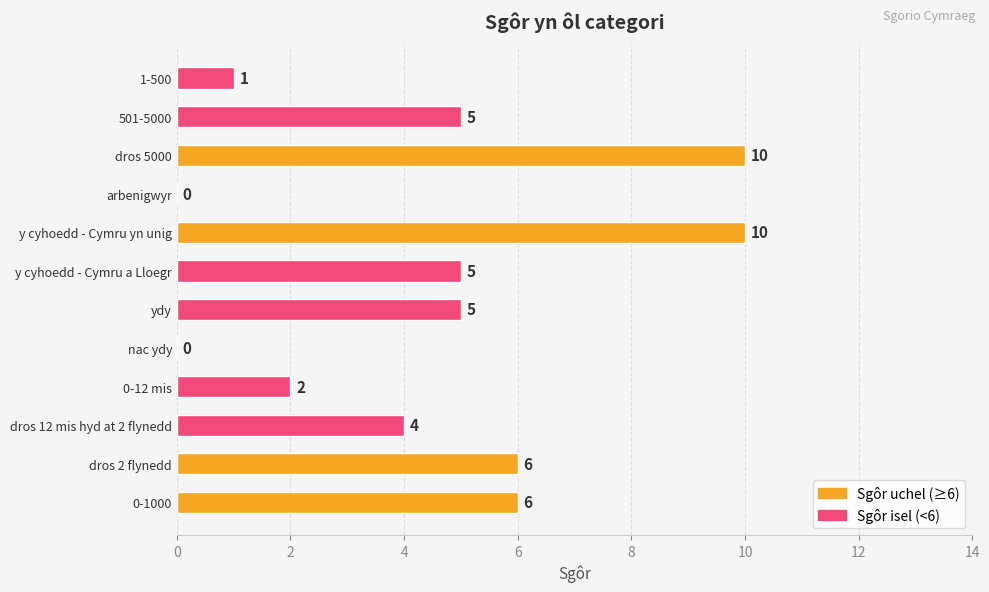

What is the sum of all values?

54